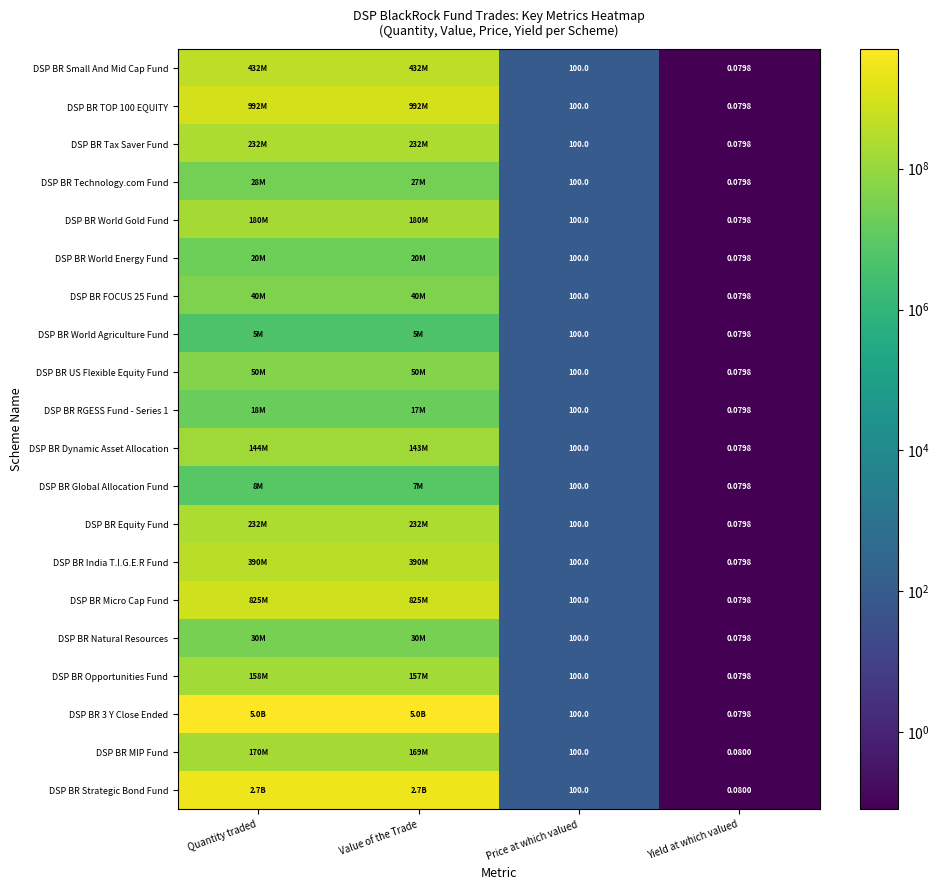

How many distinct data groups are displayed?

20